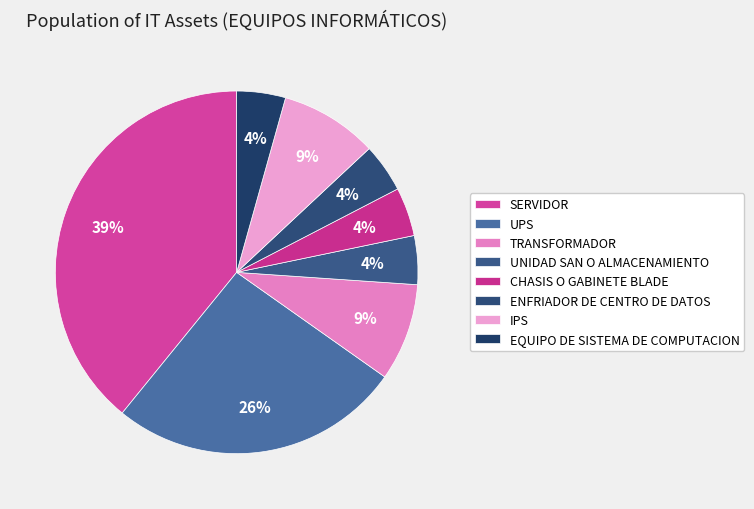

Rank the categories by value from lowest to highest.

UNIDAD SAN O ALMACENAMIENTO, CHASIS O GABINETE BLADE, ENFRIADOR DE CENTRO DE DATOS, EQUIPO DE SISTEMA DE COMPUTACION, TRANSFORMADOR, IPS, UPS, SERVIDOR